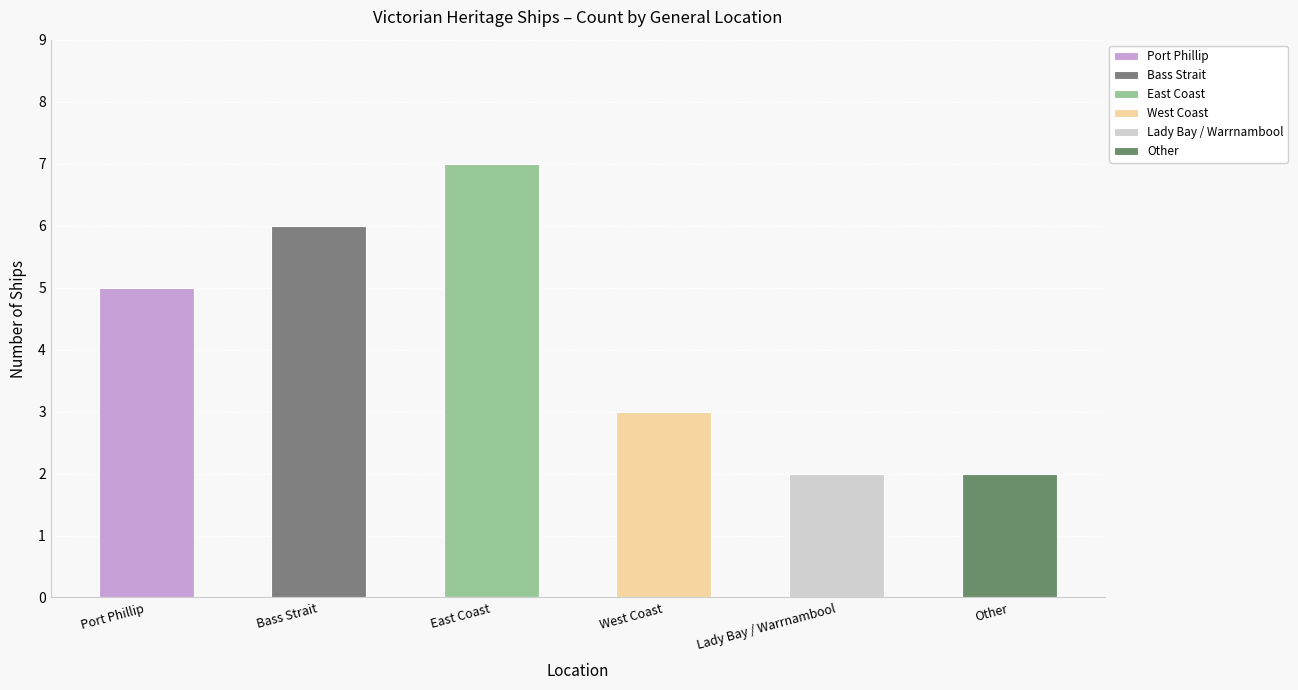

Rank the categories by value from highest to lowest.

East Coast, Bass Strait, Port Phillip, West Coast, Lady Bay / Warrnambool, Other